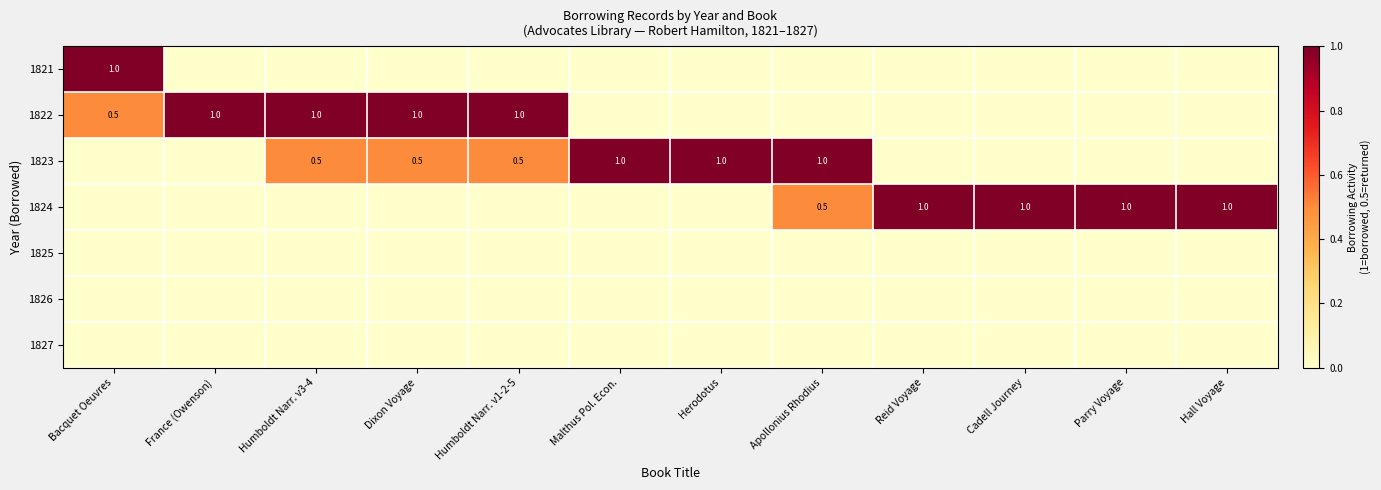

True or false: 1824 has a value of 1.0 at Reid Voyage.

True